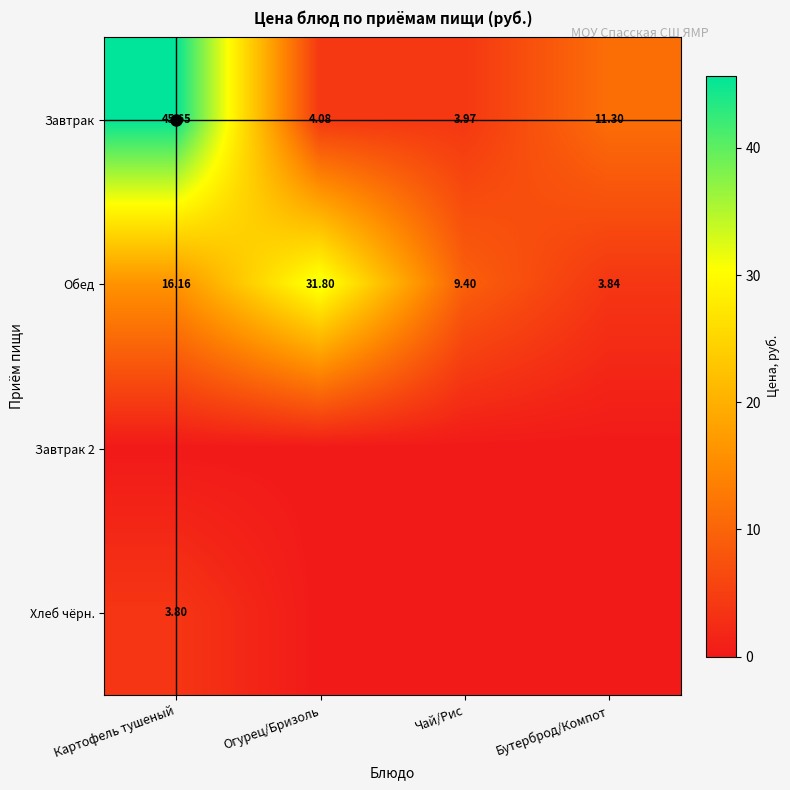

Where is Завтрак nearest to the value 24?

Бутерброд/Компот